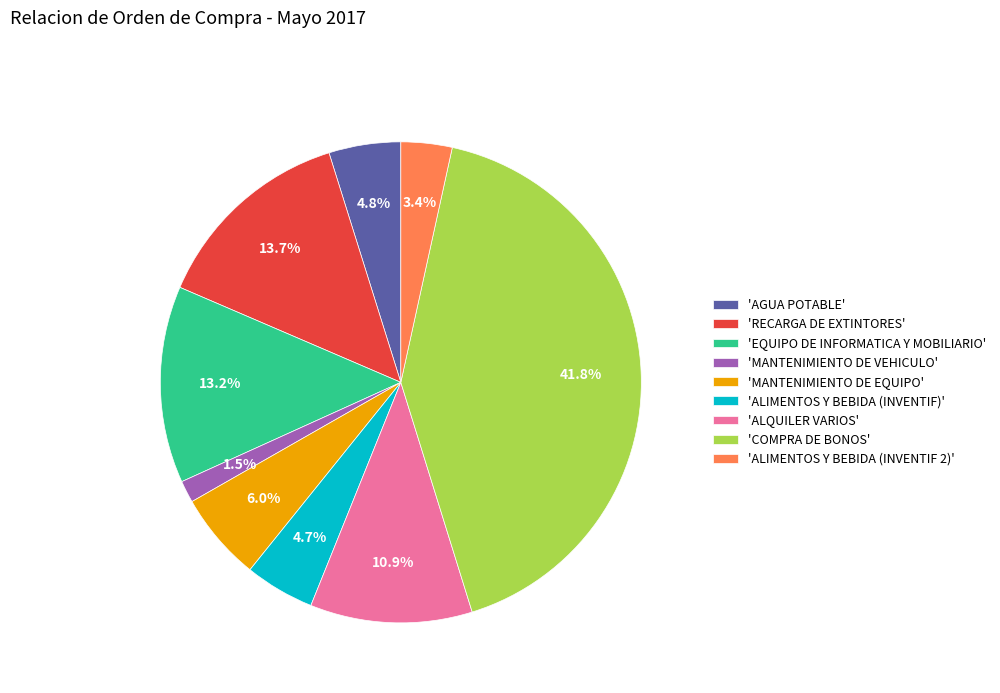

What percentage is NOT represented by 'ALIMENTOS Y BEBIDA (INVENTIF)'?

95.3%